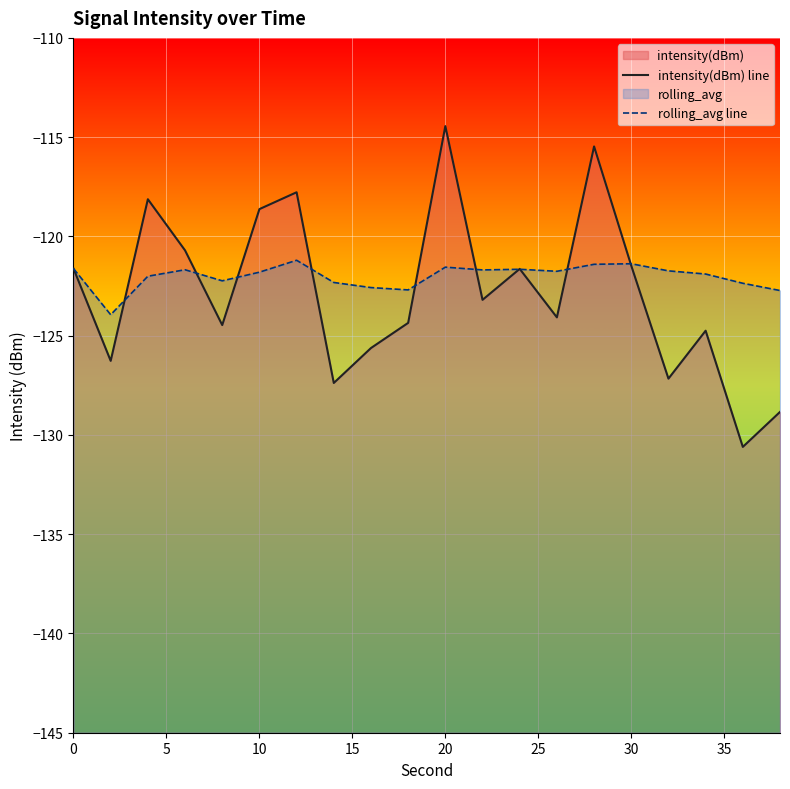

Which series has the largest range (max minus min)?

intensity(dBm) line